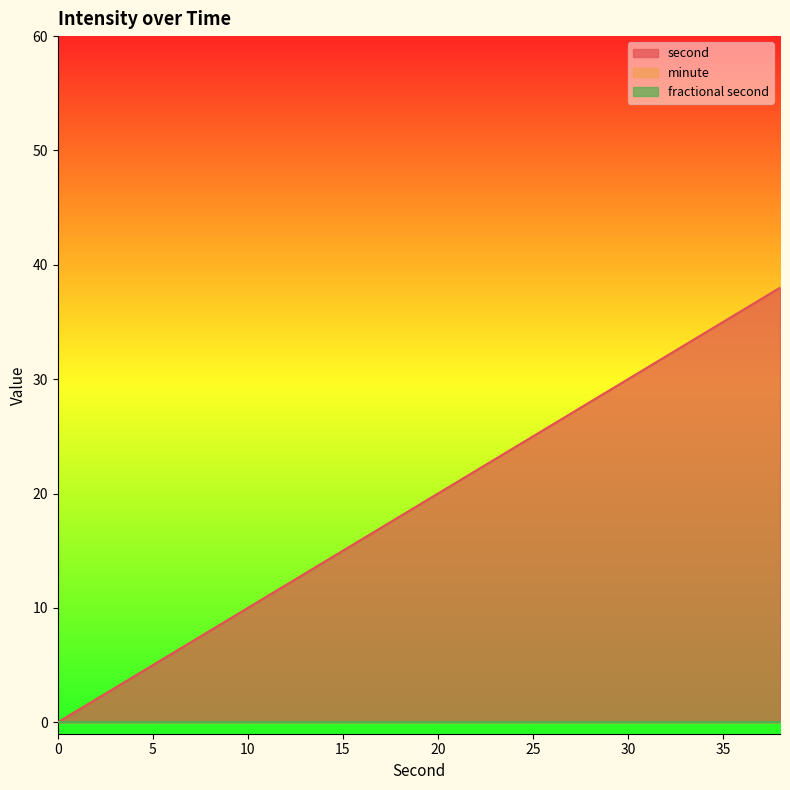

Which series has the widest spread of values?

second